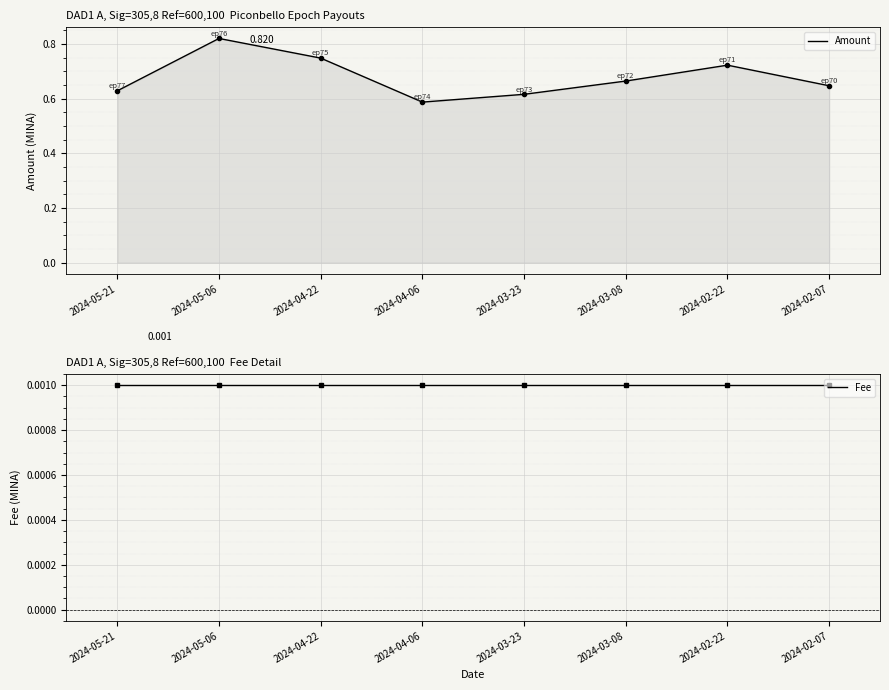

Which series has the largest total across all categories?

Amount